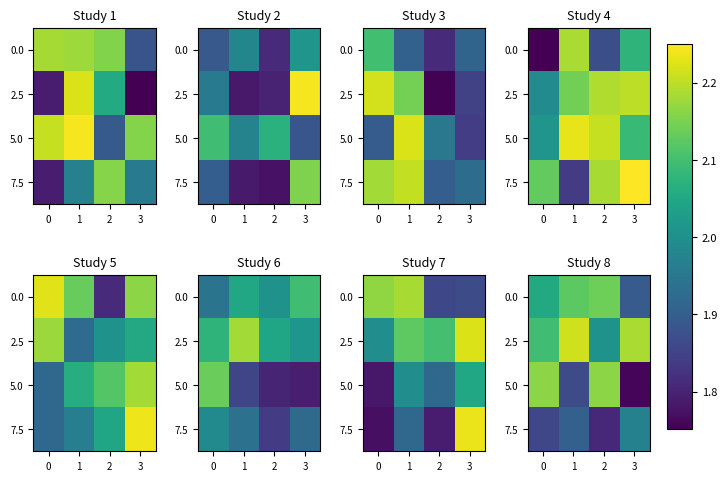

The 5.0 series shows 0.6 at 1. True or false?

False